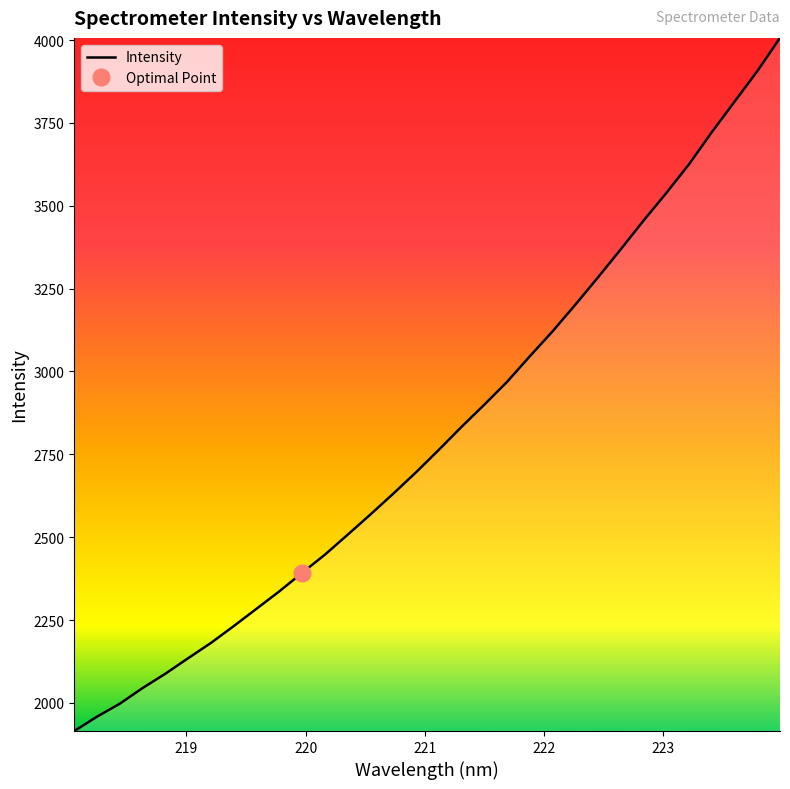

How many data points are above 2763?

16